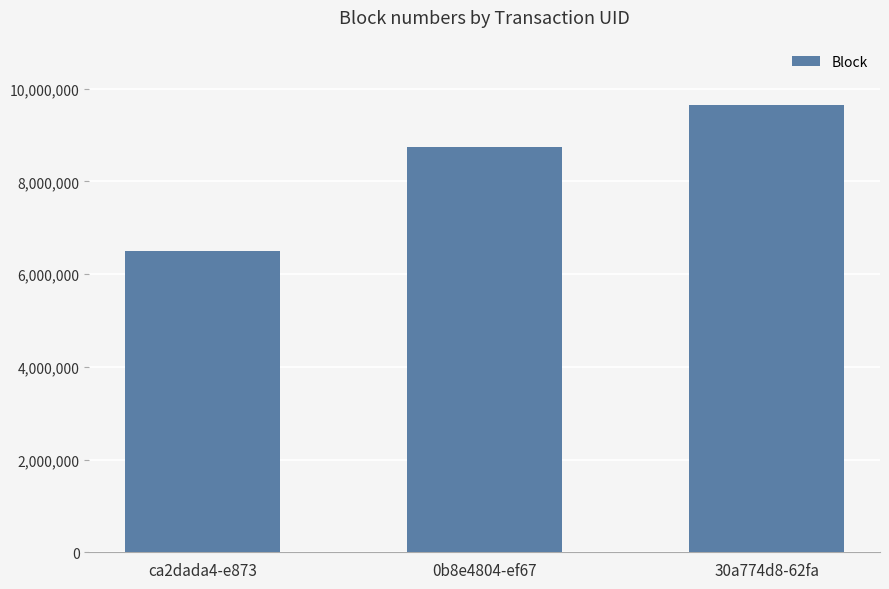

What is the label of the 3rd bar from the left?

30a774d8-62fa